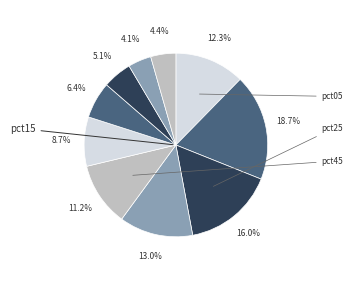

How many segments does this pie chart have?

10